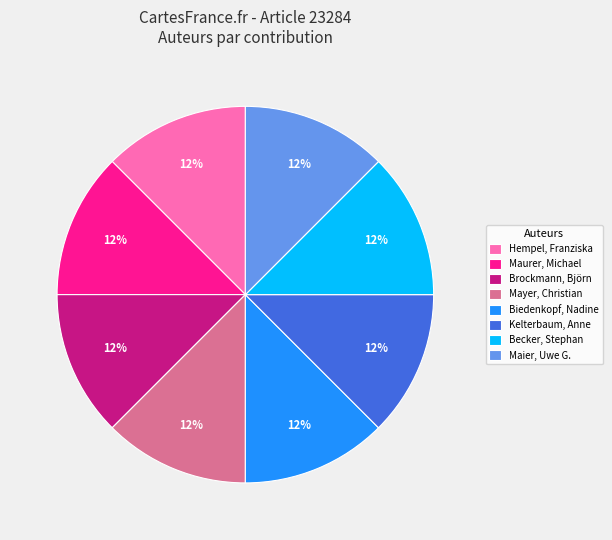

Combined, do Mayer, Christian and Maurer, Michael account for over 50%?

No